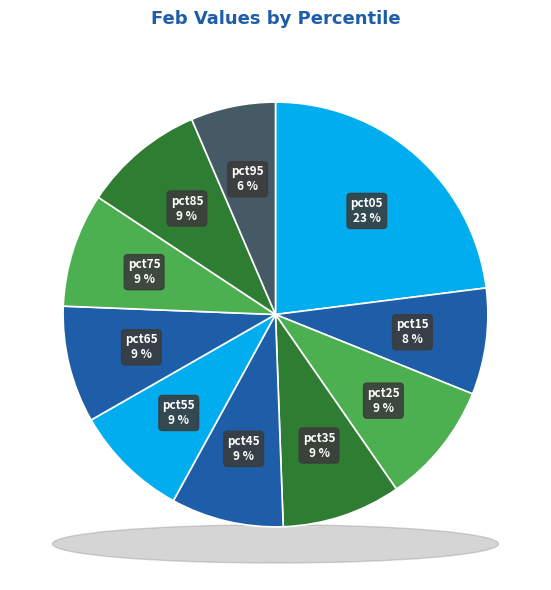

Between pct25 and pct85, which is larger?

pct25